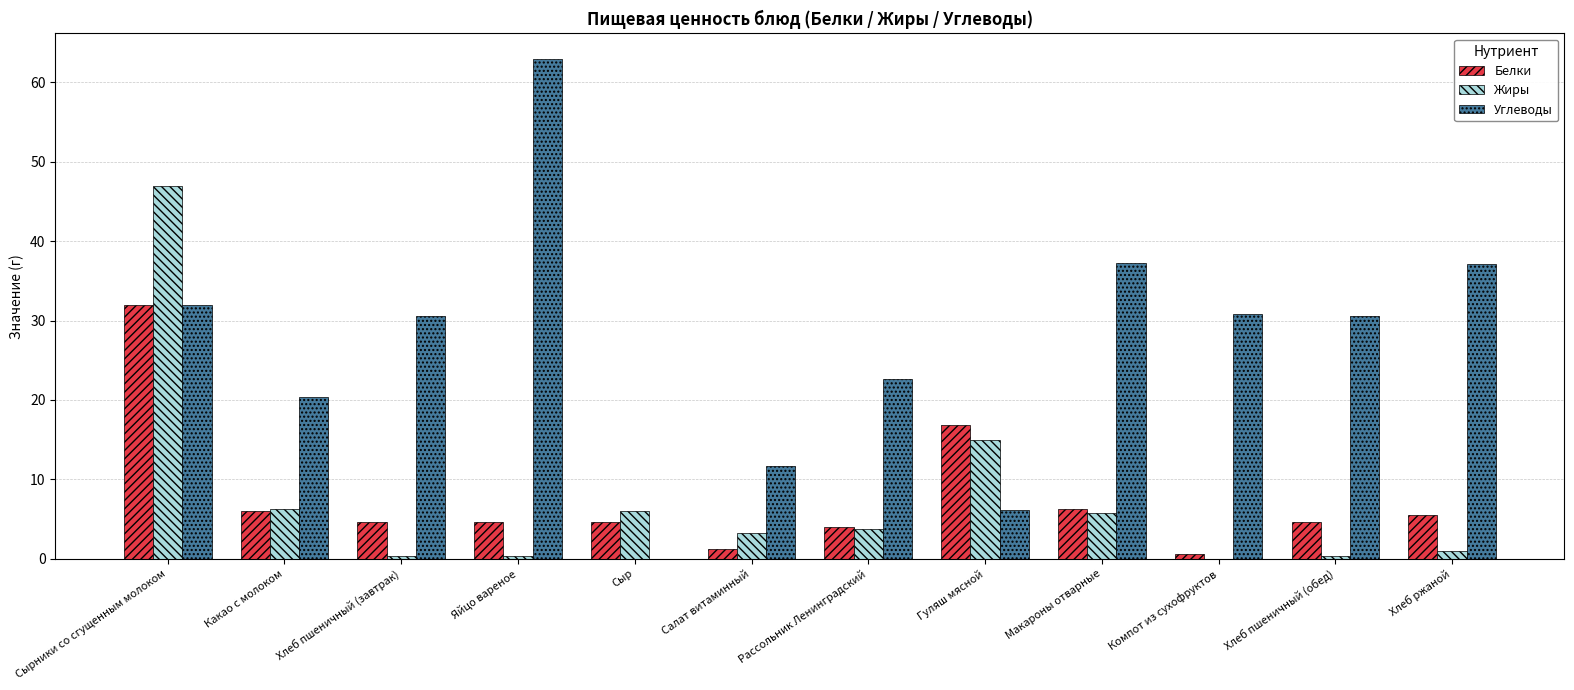

True or false: Углеводы has a value of 6.2 at Гуляш мясной.

True